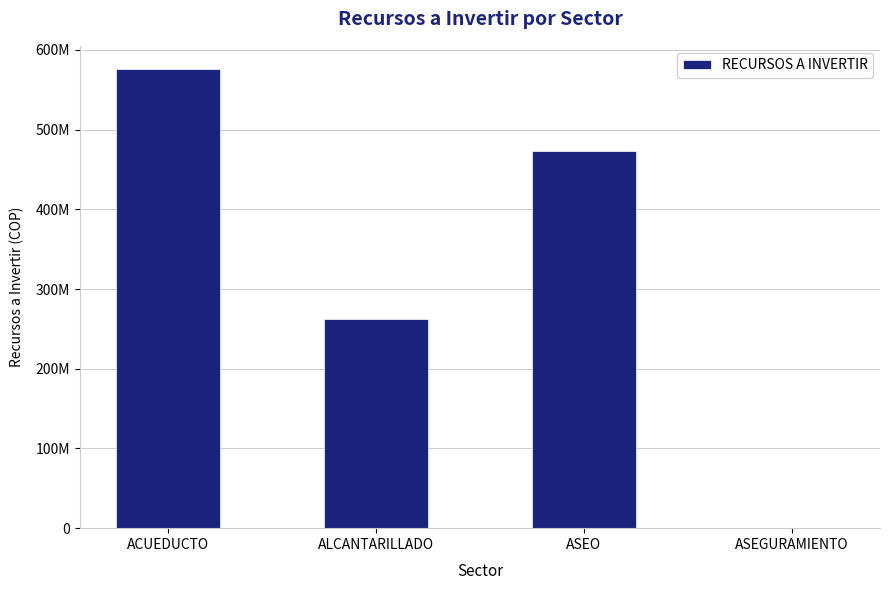

What is the change in value from ACUEDUCTO to ASEO?

-103689591